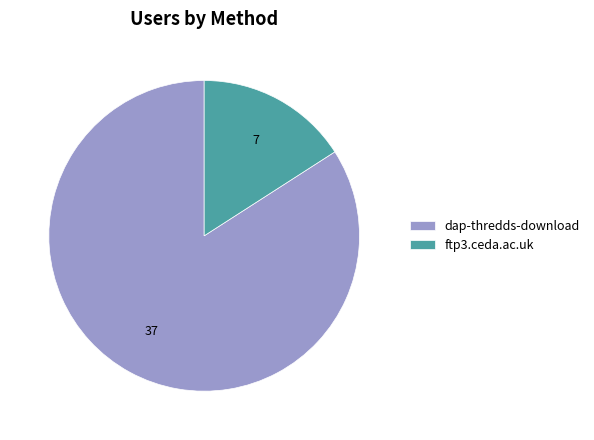

Do ftp3.ceda.ac.uk and dap-thredds-download together represent more than half of the pie?

Yes